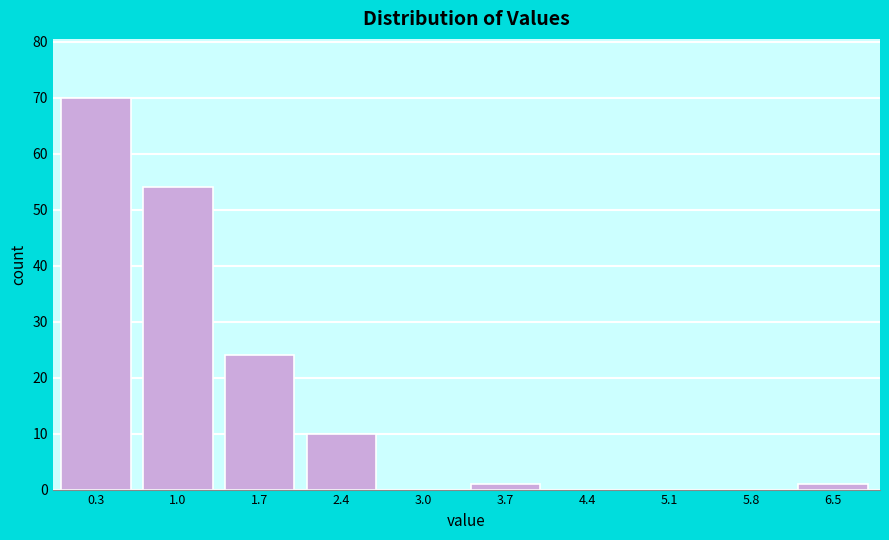

Reading right to left, list all the values displayed in this chart.

6.5=1	5.8=0	5.1=0	4.4=0	3.7=1	3.0=0	2.4=10	1.7=24	1.0=54	0.3=70